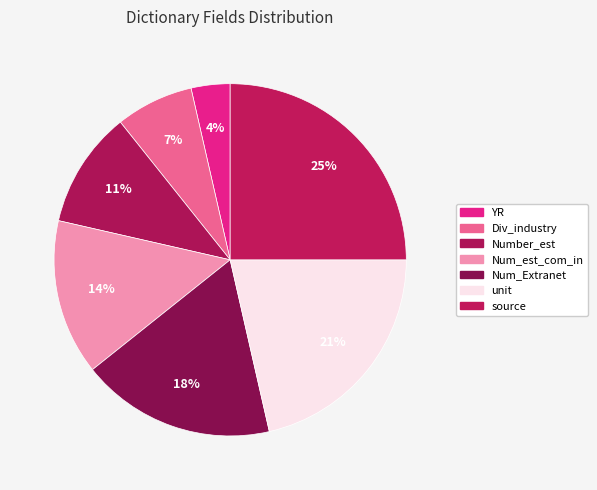

How many slices are in this pie chart?

7